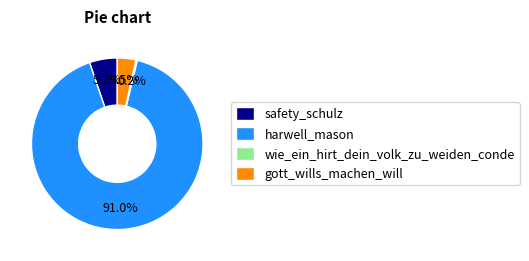

Which has a higher value, harwell_mason or gott_wills_machen_will?

harwell_mason